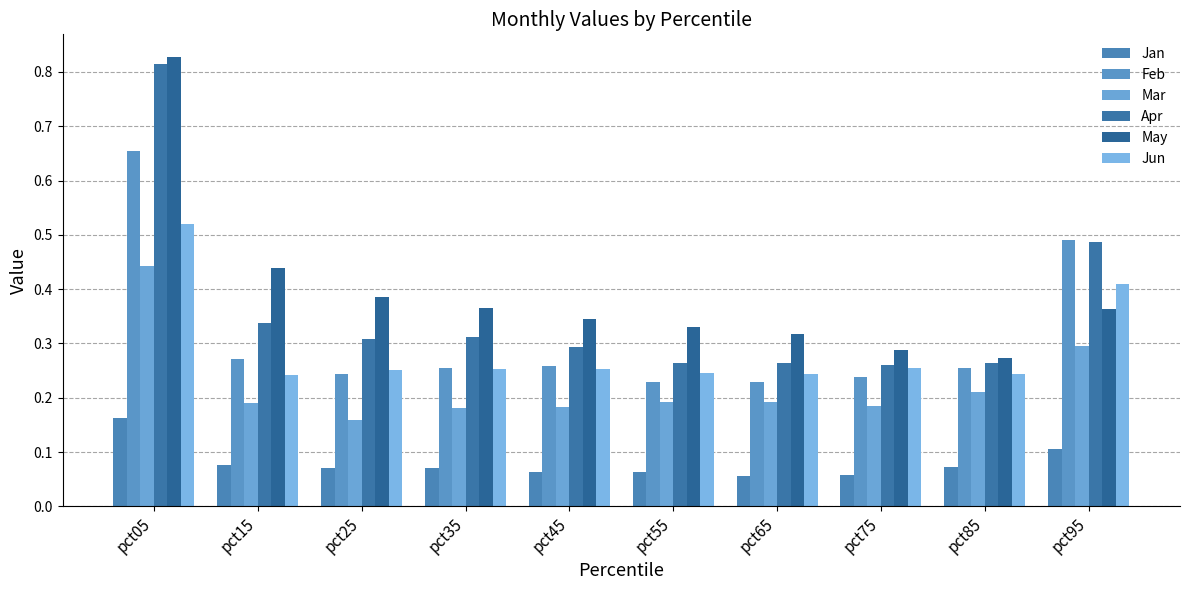

What is the difference between the second highest and minimum values in the Mar series?

0.1